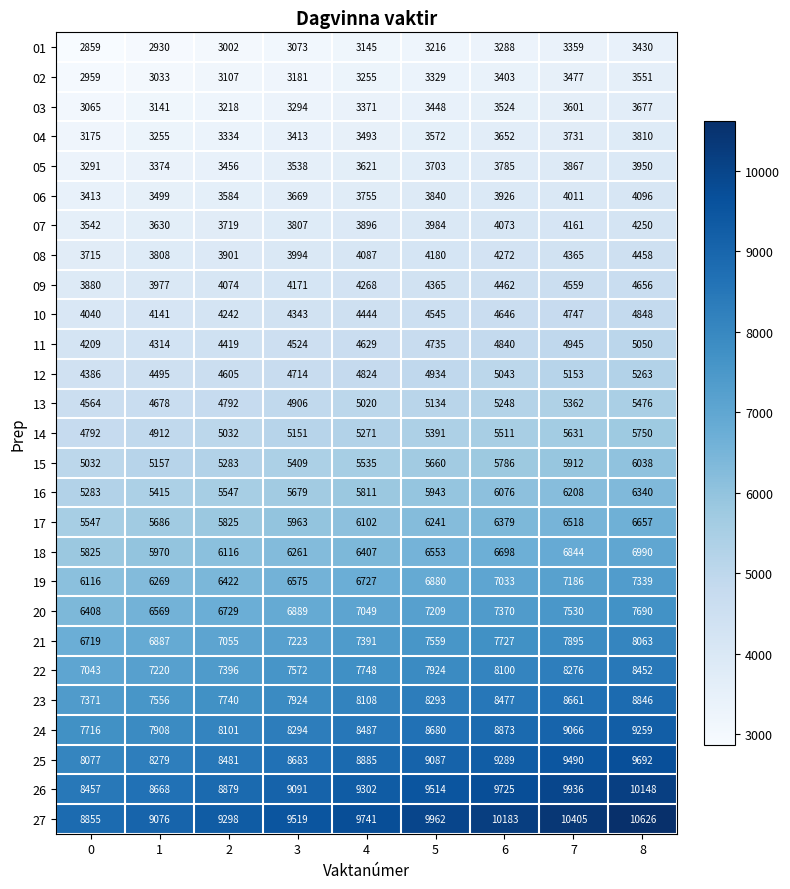

What is the sum of the 02 values at 7 and 4?

6732